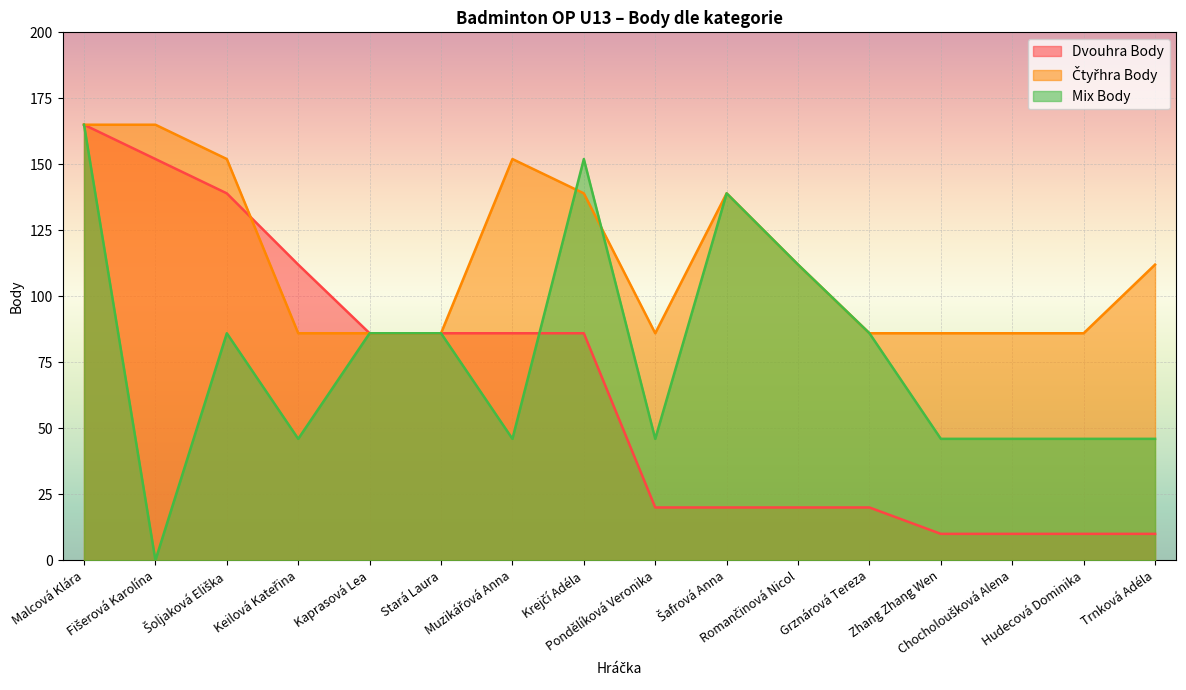

Reading right to left, transcribe all the data shown in this chart.

Dvouhra Body: Trnková Adéla=10	Hudecová Dominika=10	Chocholoušková Alena=10	Zhang Zhang Wen=10	Grznárová Tereza=20	Romančinová Nicol=20	Šafrová Anna=20	Pondělíková Veronika=20	Krejčí Adéla=86	Muzikářová Anna=86	Stará Laura=86	Kaprasová Lea=86	Keilová Kateřina=112	Šoljaková Eliška=139	Fišerová Karolína=152	Malcová Klára=165
Čtyřhra Body: Trnková Adéla=112	Hudecová Dominika=86	Chocholoušková Alena=86	Zhang Zhang Wen=86	Grznárová Tereza=86	Romančinová Nicol=112	Šafrová Anna=139	Pondělíková Veronika=86	Krejčí Adéla=139	Muzikářová Anna=152	Stará Laura=86	Kaprasová Lea=86	Keilová Kateřina=86	Šoljaková Eliška=152	Fišerová Karolína=165	Malcová Klára=165
Mix Body: Trnková Adéla=46	Hudecová Dominika=46	Chocholoušková Alena=46	Zhang Zhang Wen=46	Grznárová Tereza=86	Romančinová Nicol=112	Šafrová Anna=139	Pondělíková Veronika=46	Krejčí Adéla=152	Muzikářová Anna=46	Stará Laura=86	Kaprasová Lea=86	Keilová Kateřina=46	Šoljaková Eliška=86	Fišerová Karolína=0	Malcová Klára=165